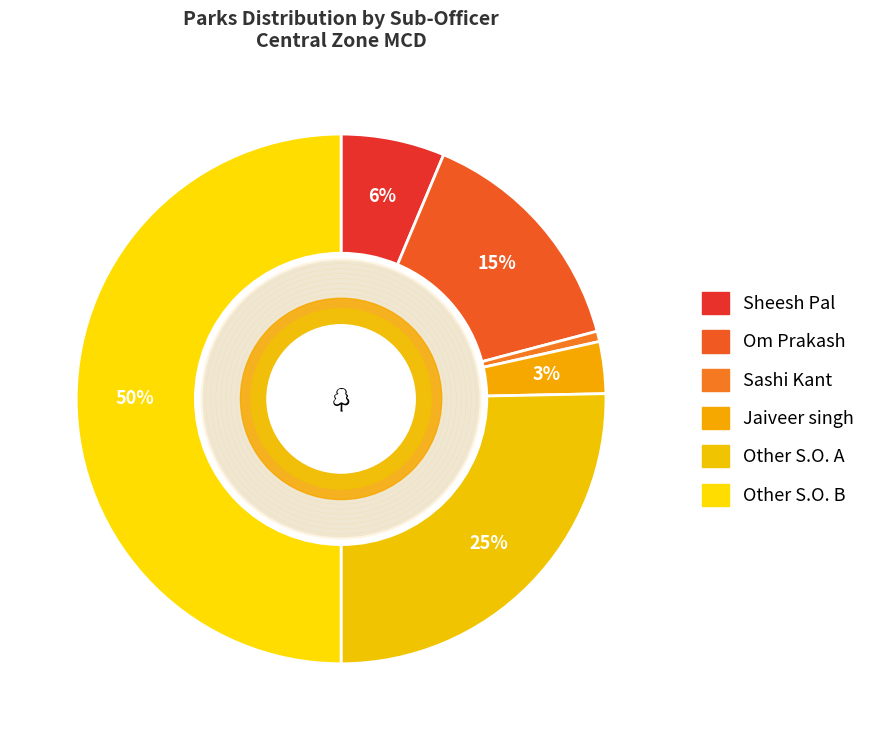

What is the smallest slice in the pie chart?

Sashi Kant